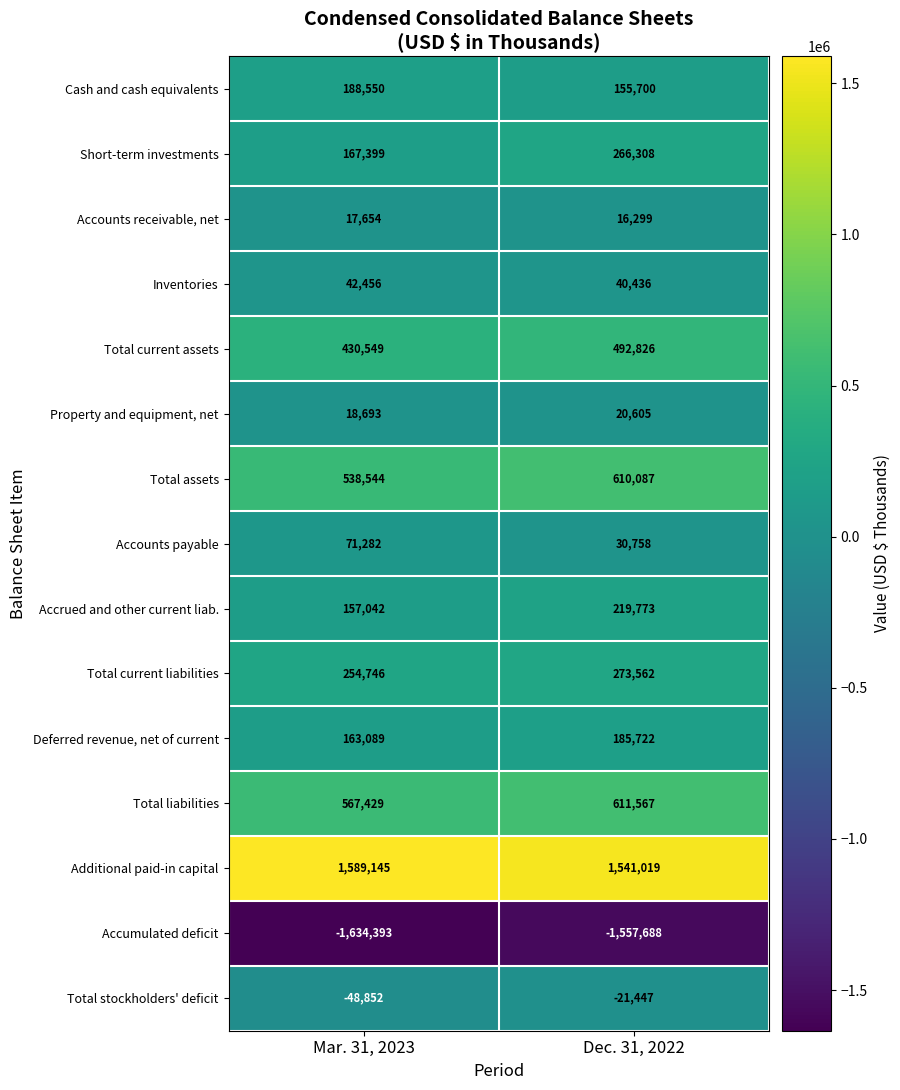

Is the value of Total assets at Dec. 31, 2022 greater than the value of Total stockholders' deficit at Dec. 31, 2022?

Yes